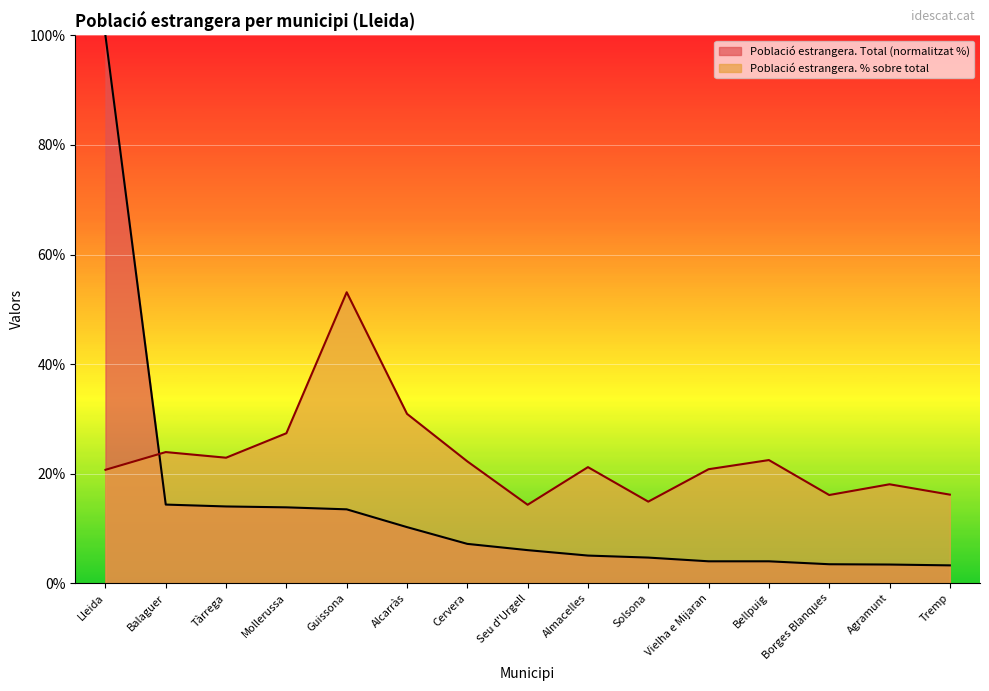

What is the label of the 11th point from the left?

Vielha e Mijaran